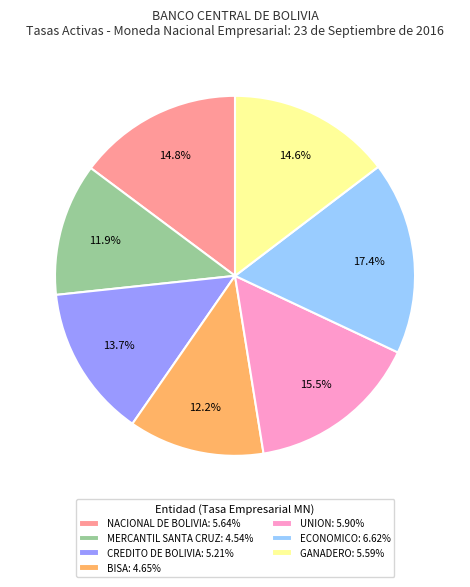

To the nearest percent, what is the average slice percentage?

14%